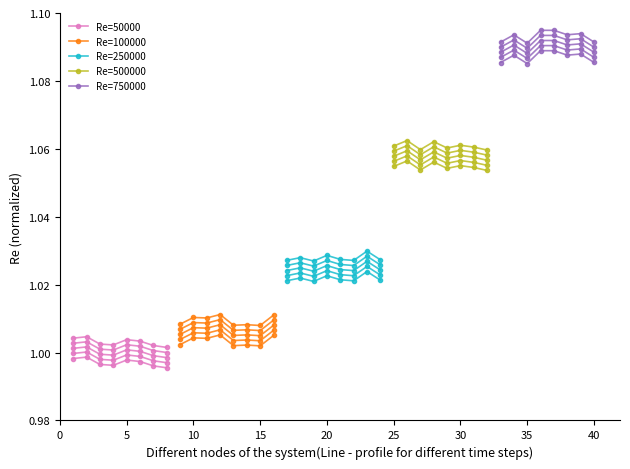

How many lines are shown in the chart?

5